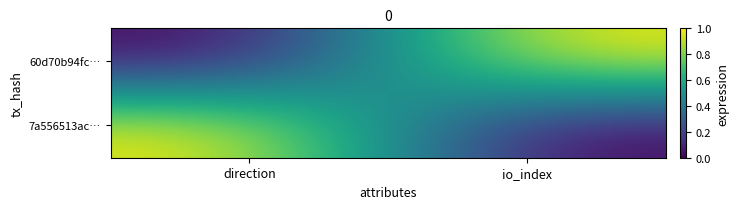

Which category has the lowest value across all series?

direction